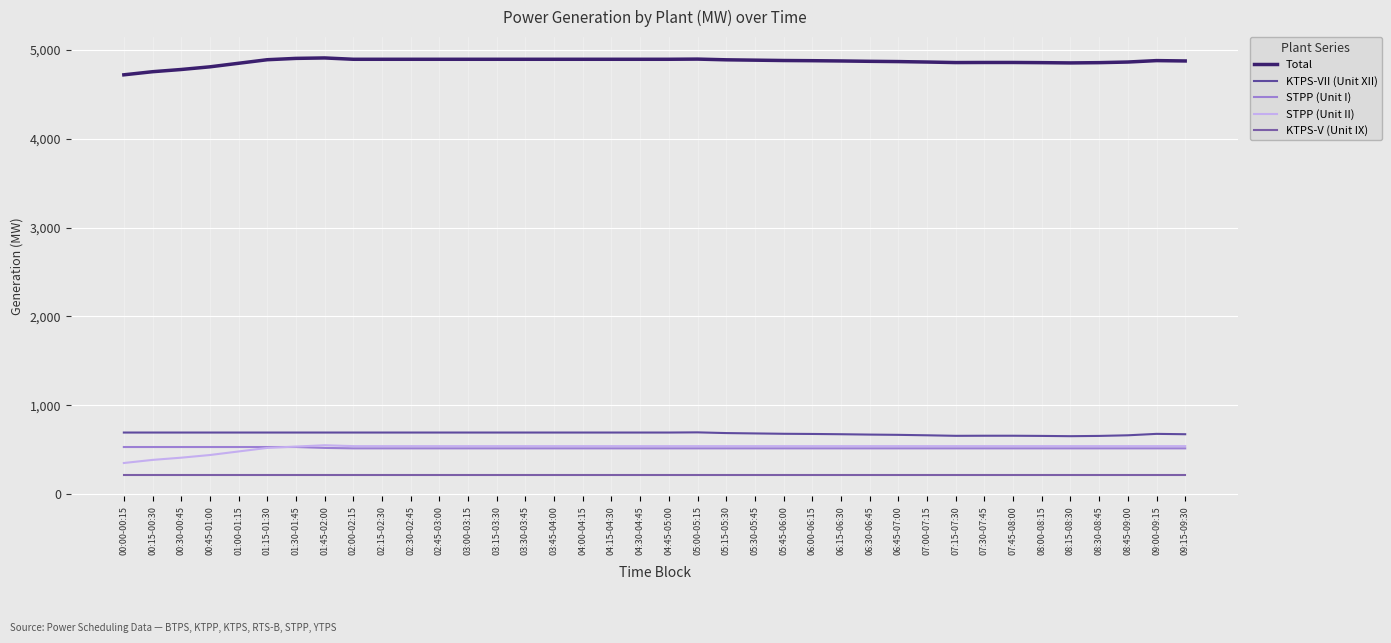

At which category is the sum across all series the highest?

01:45-02:00